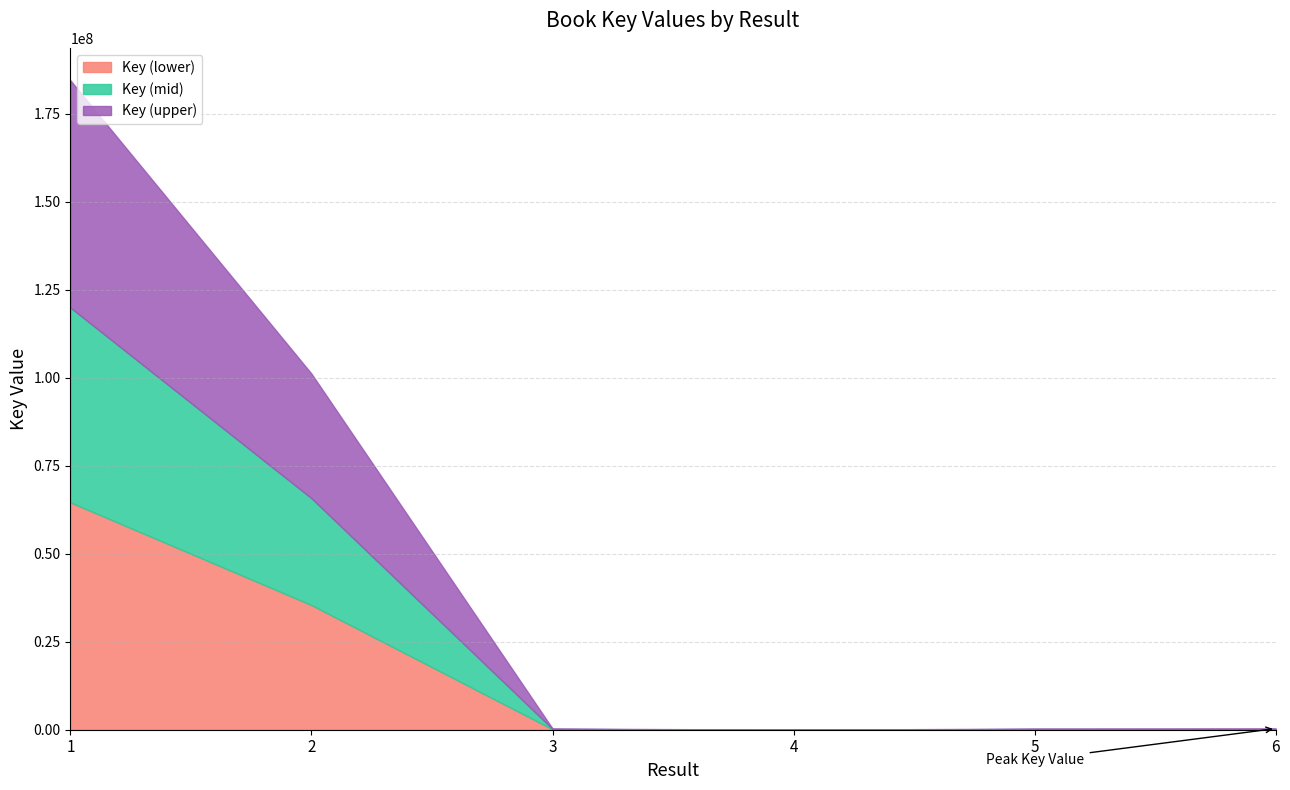

Reading left to right, extract all data points from this chart.

1=64577396.1	2=35406959.7	3=116462.8	4=2505.3	5=110225.8	6=117080.6